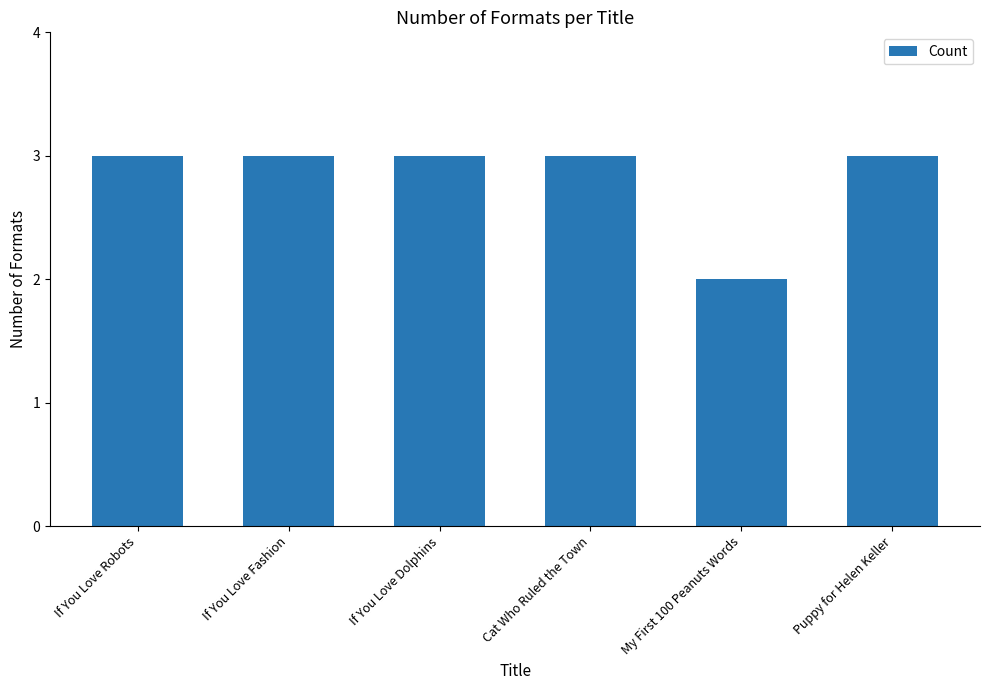

What is the sum of all values?

17